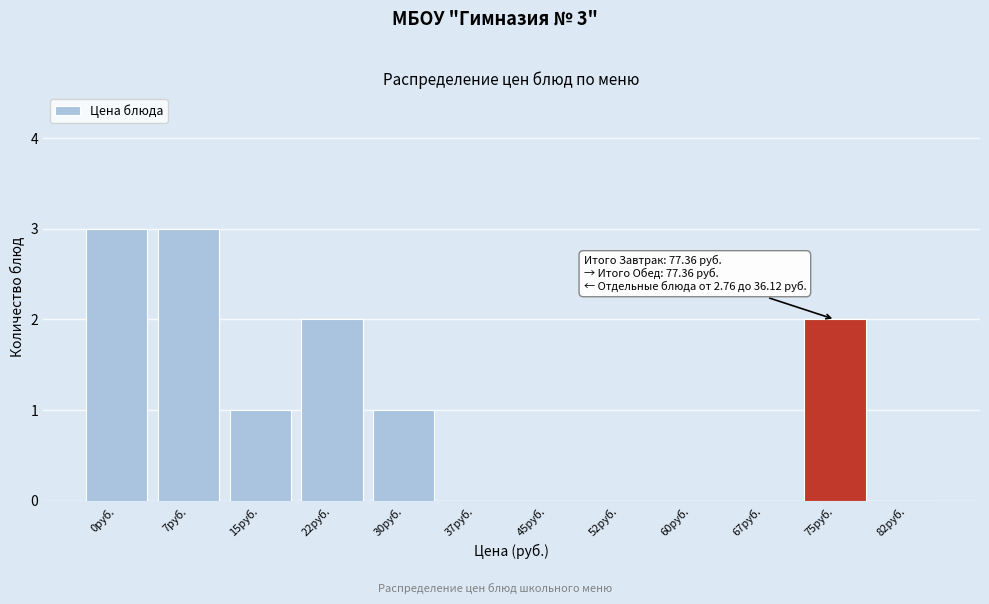

Reading right to left, extract all data points from this chart.

82руб.=0	75руб.=2	67руб.=0	60руб.=0	52руб.=0	45руб.=0	37руб.=0	30руб.=1	22руб.=2	15руб.=1	7руб.=3	0руб.=3